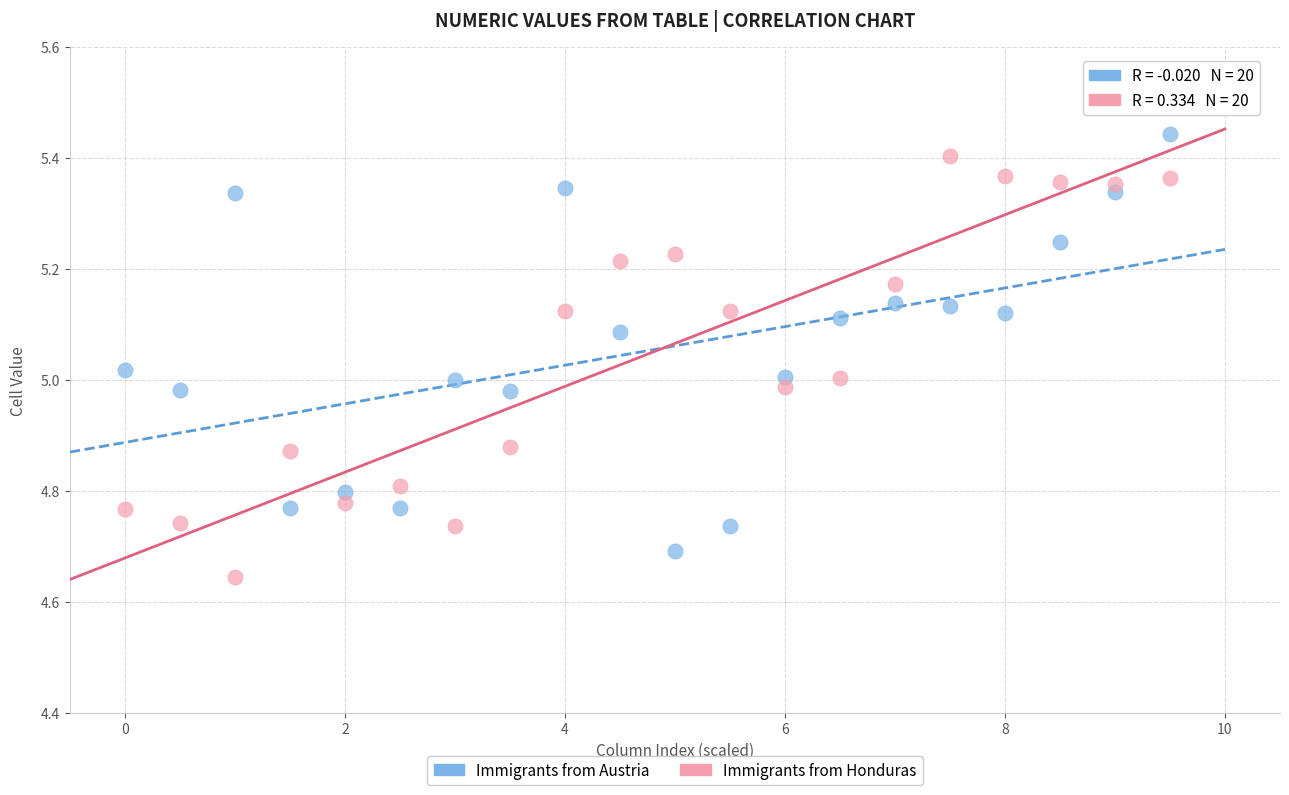

What is the X range (max minus min) for the scatter plot?

9.5